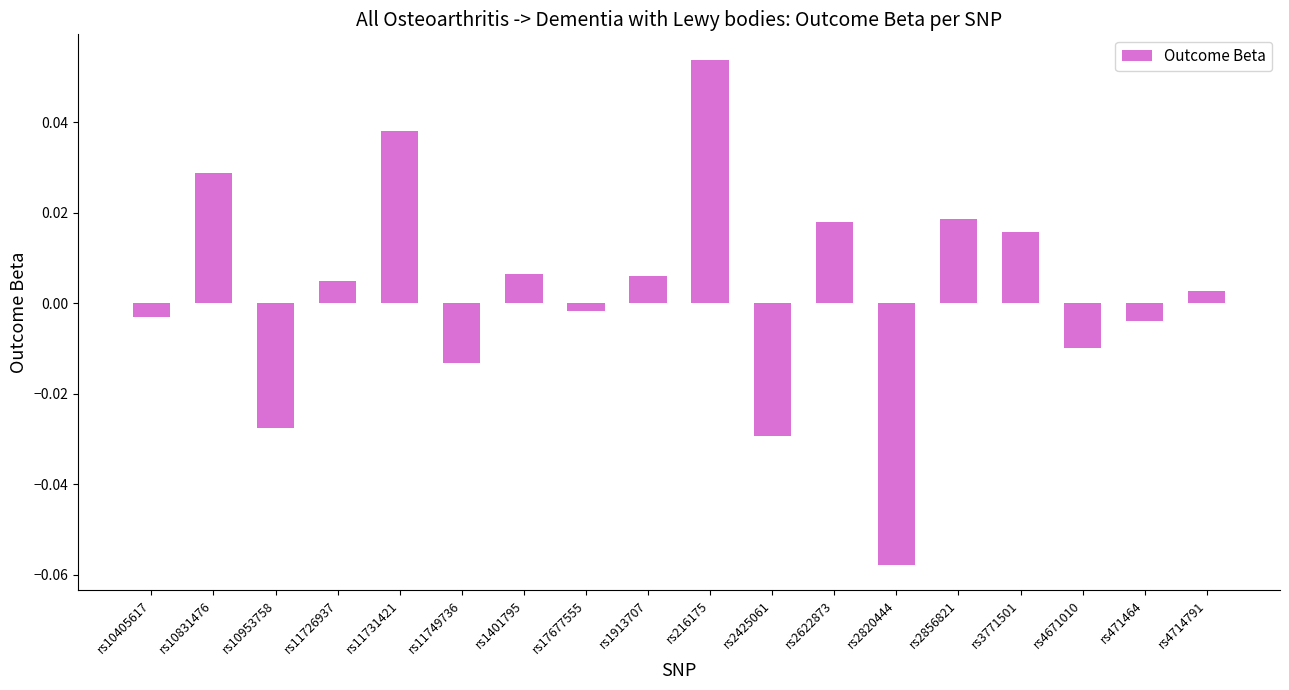

Does the chart contain stacked bars?

No